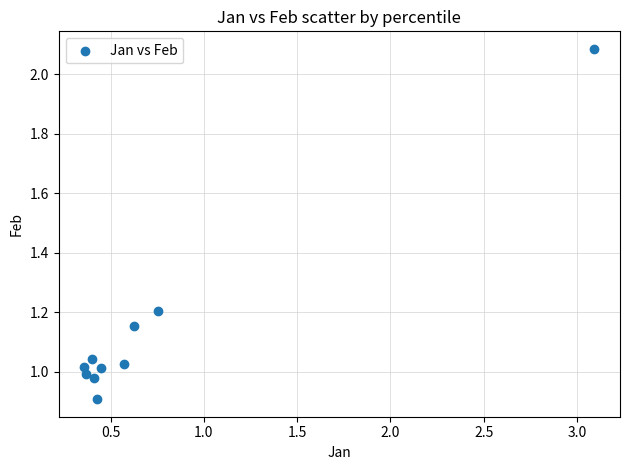

What is the average X value?

0.7